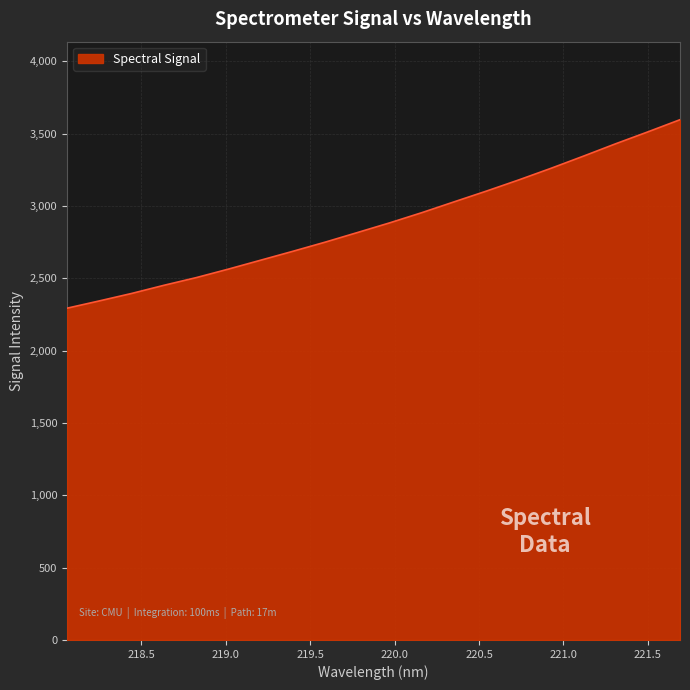

What is the difference between the maximum and minimum values?

1303.0